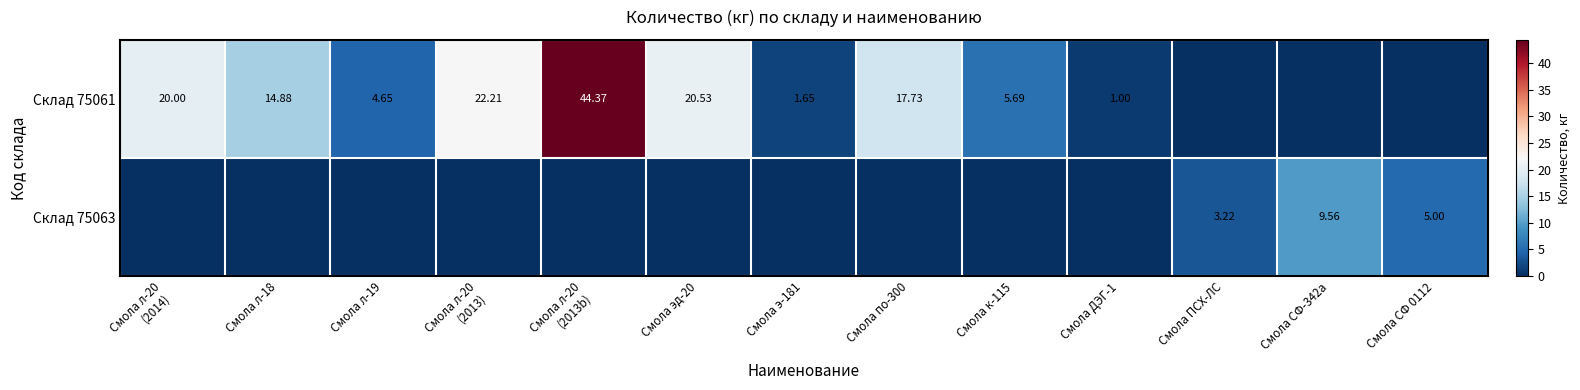

Which has a higher value, Смола эд-20 or Смола к-115?

Смола эд-20